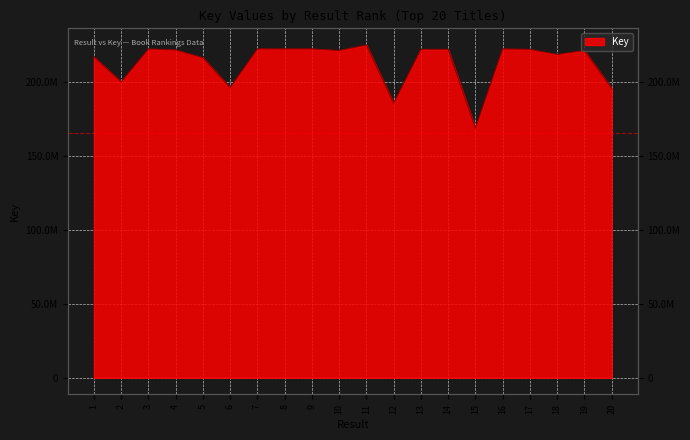

What is the sum of the values at 17 and 11?

447830526